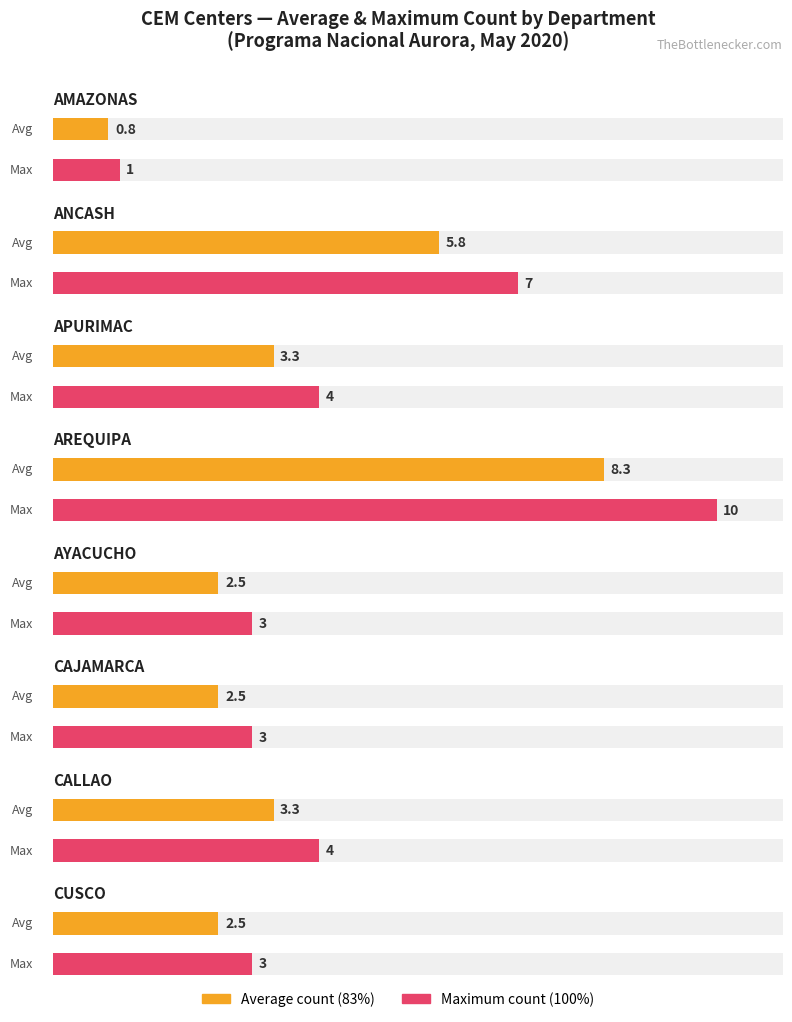

Are the bars grouped side by side (vs. stacked)?

No